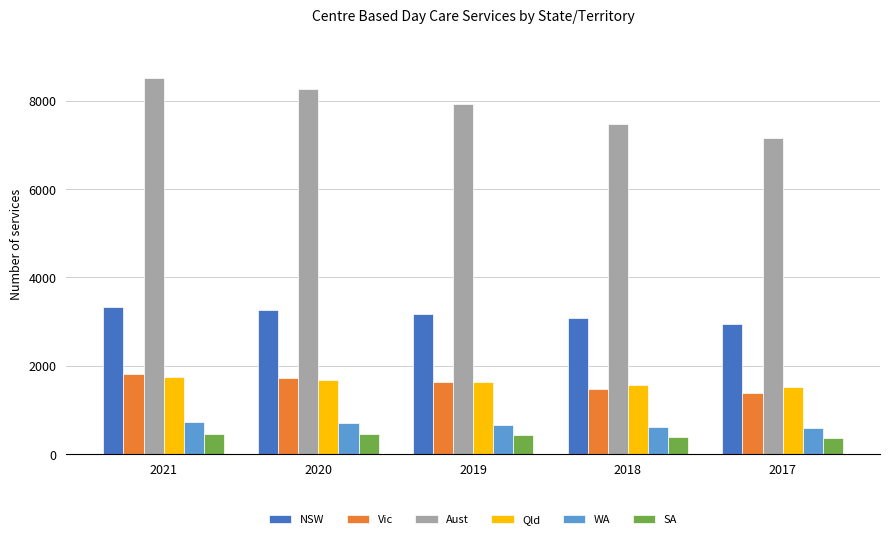

What are all the series names shown in the legend?

NSW, Vic, Aust, Qld, WA, SA